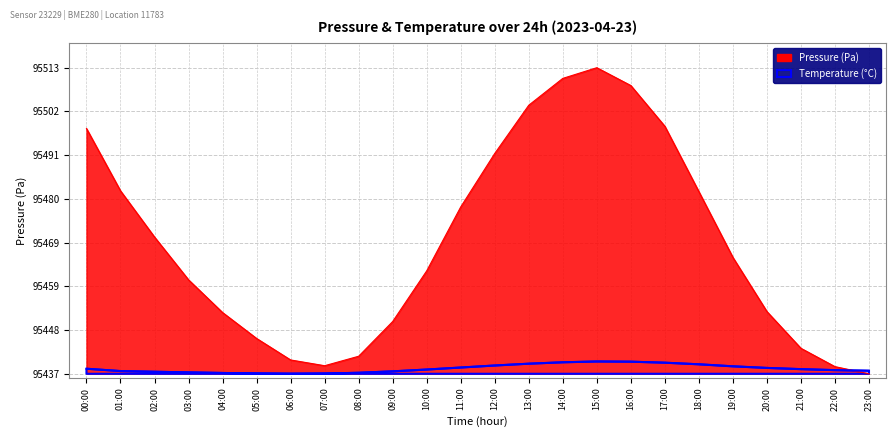

Where is the first local maximum for pressure?

15:00